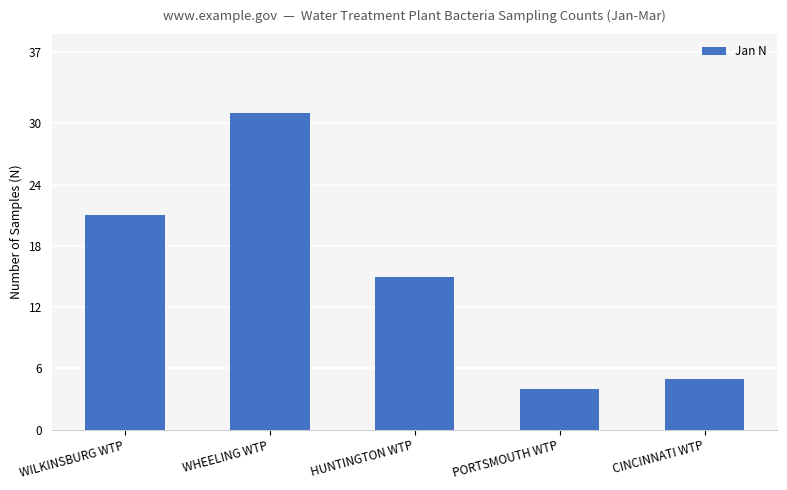

The chart shows a value of 42 at WHEELING WTP. True or false?

False